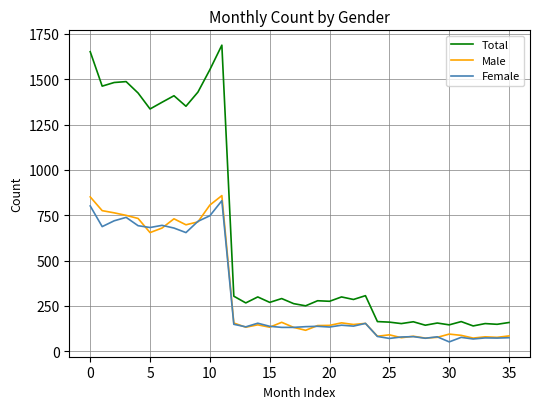

What is the maximum value for Male?

858